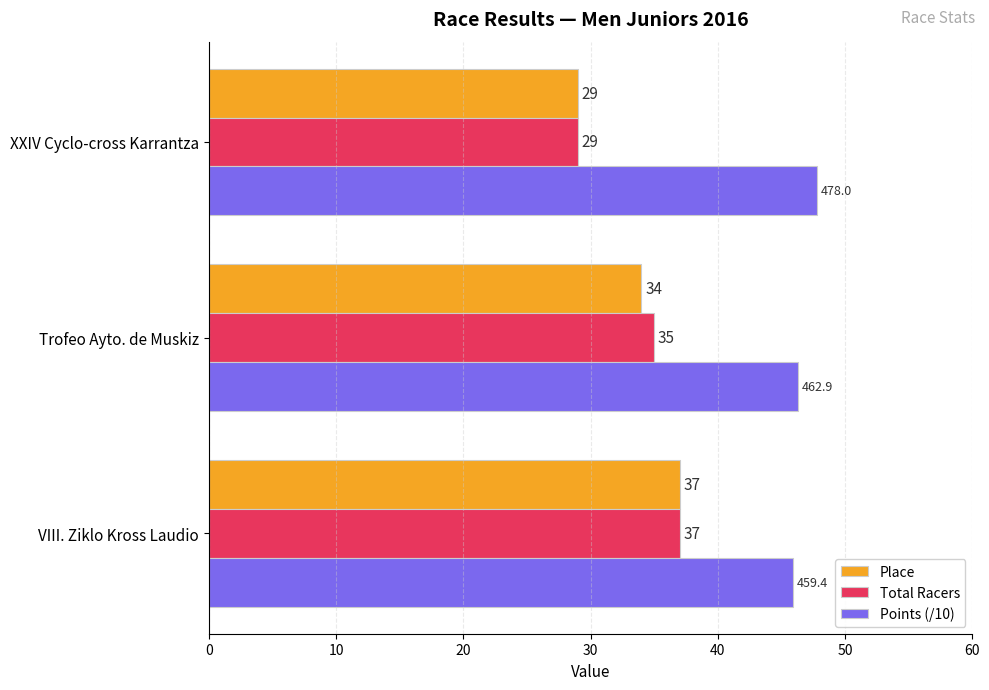

List the labels in order of Points (/10) value, smallest first.

VIII. Ziklo Kross Laudio, Trofeo Ayto. de Muskiz, XXIV Cyclo-cross Karrantza